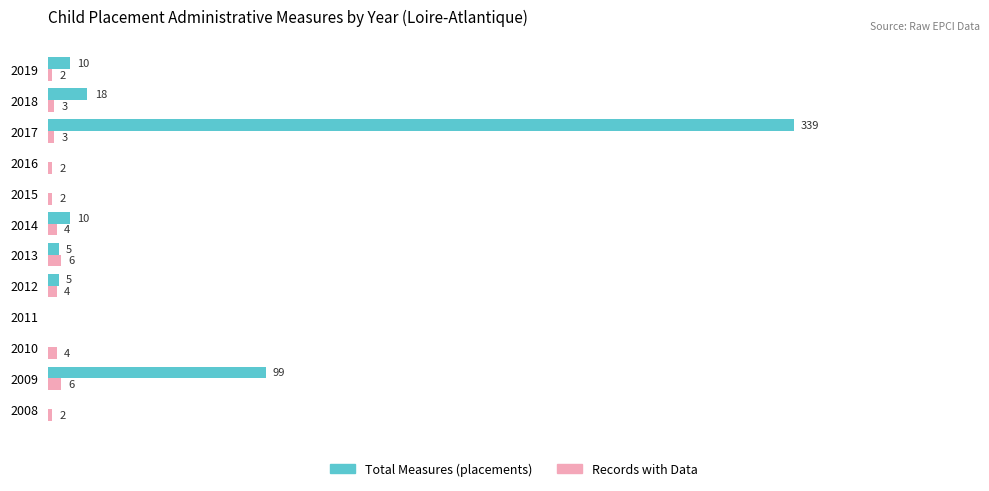

Is the value of Records with Data at 2009 greater than the value of Total Measures (placements) at 2016?

Yes